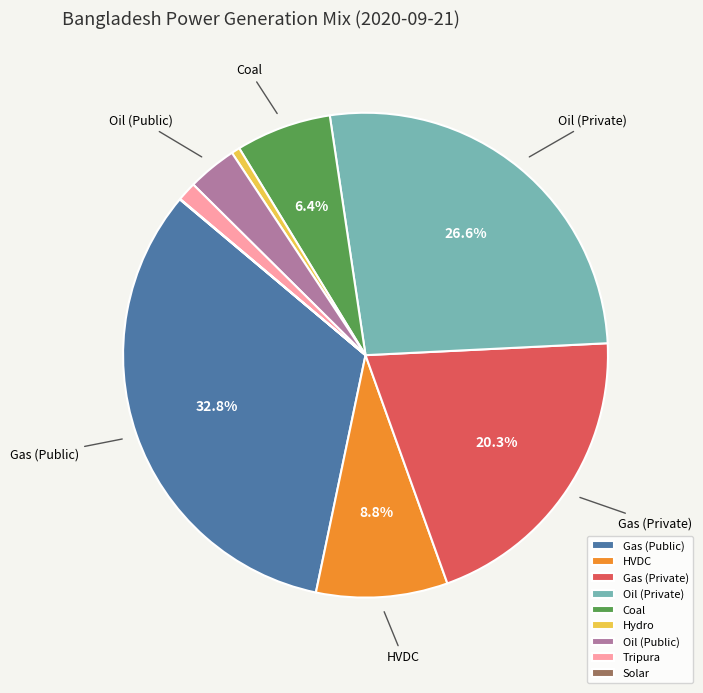

Between Oil (Public) and Gas (Private), which is larger?

Gas (Private)